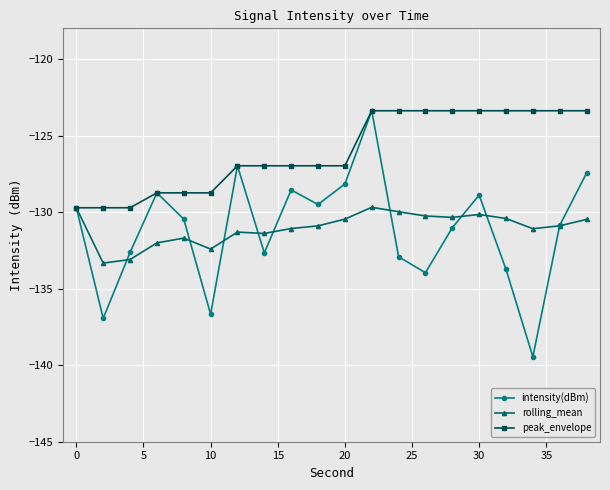

What is the maximum value shown in the chart?

-123.4